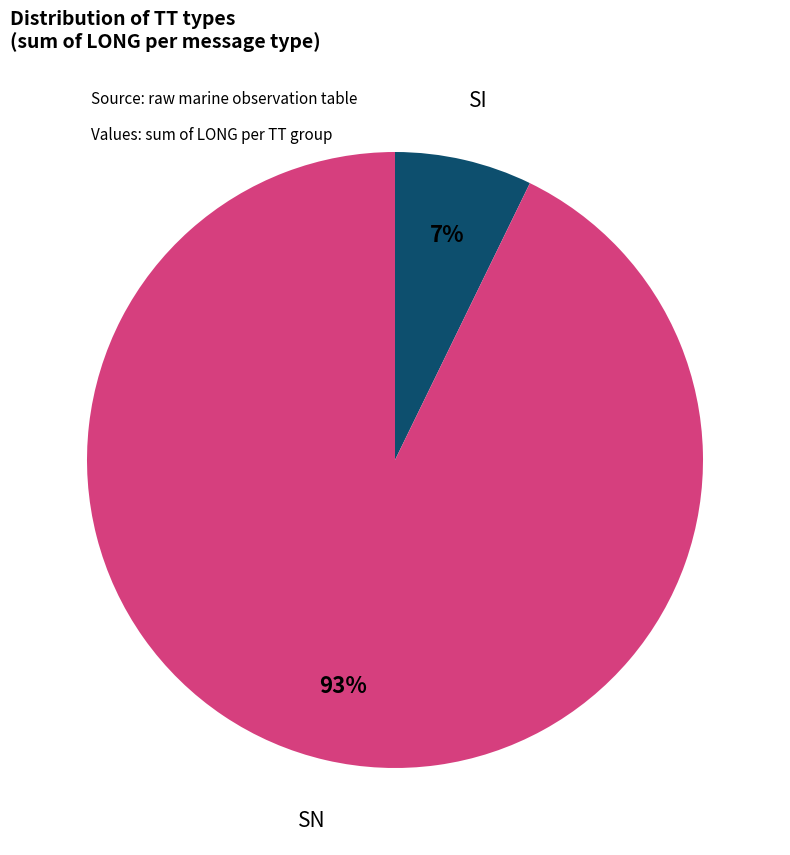

Which slice represents more than half of the pie?

SN